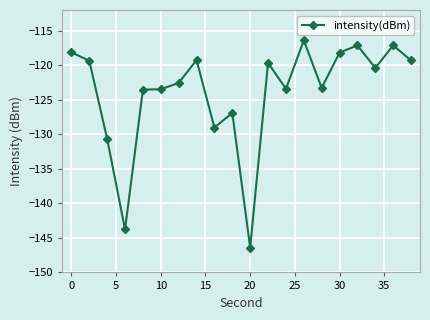

What is the sum of all values?

-2477.9